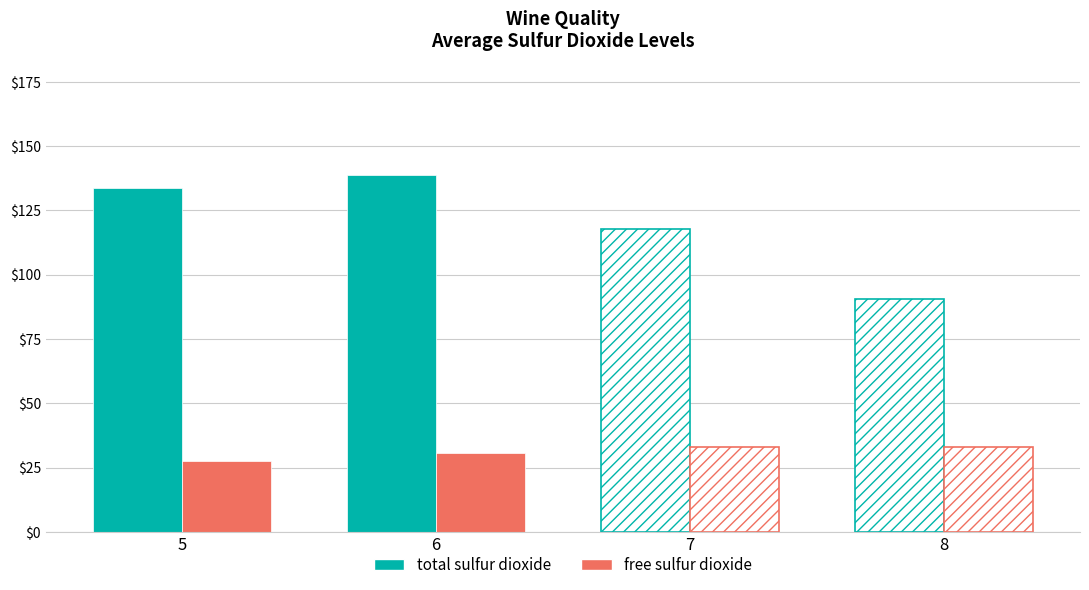

At which label does free sulfur dioxide first exceed 30?

6